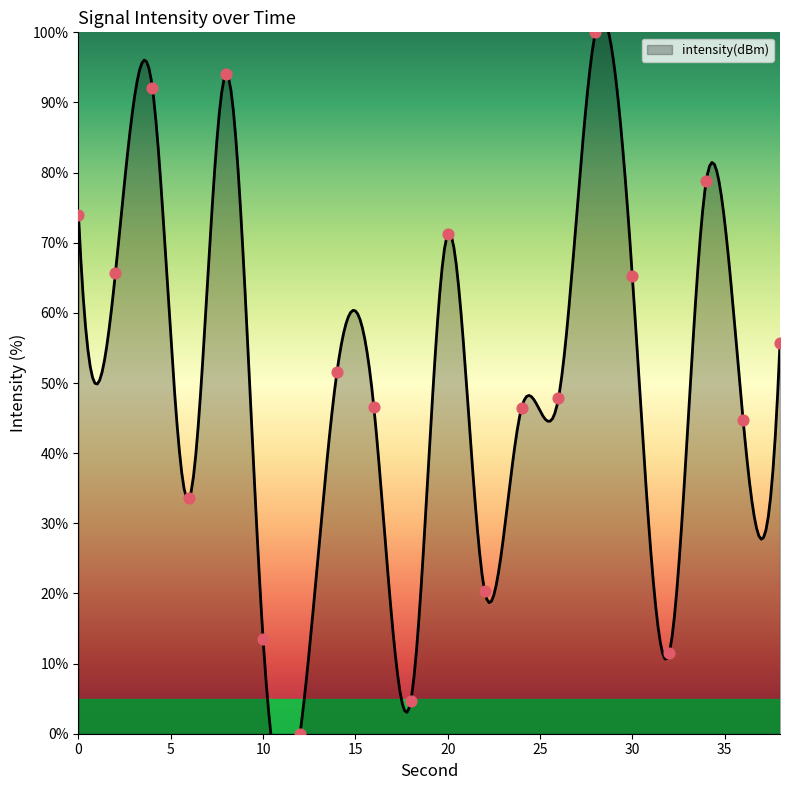

Between 16 and 18, which is larger?

16